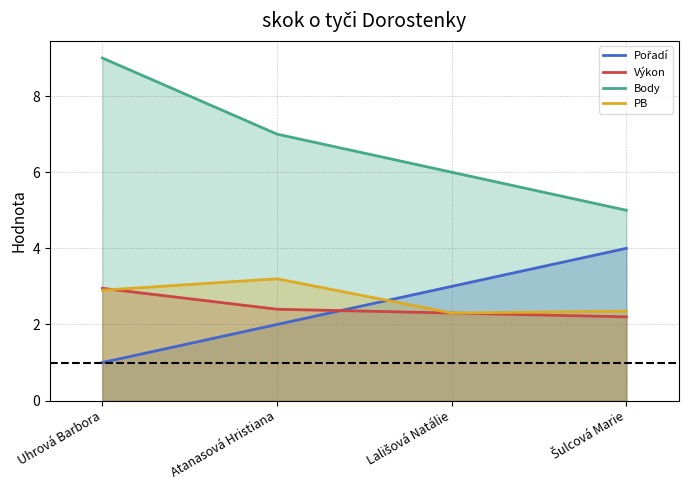

The Body series shows 9.0 at Uhrová Barbora. True or false?

True